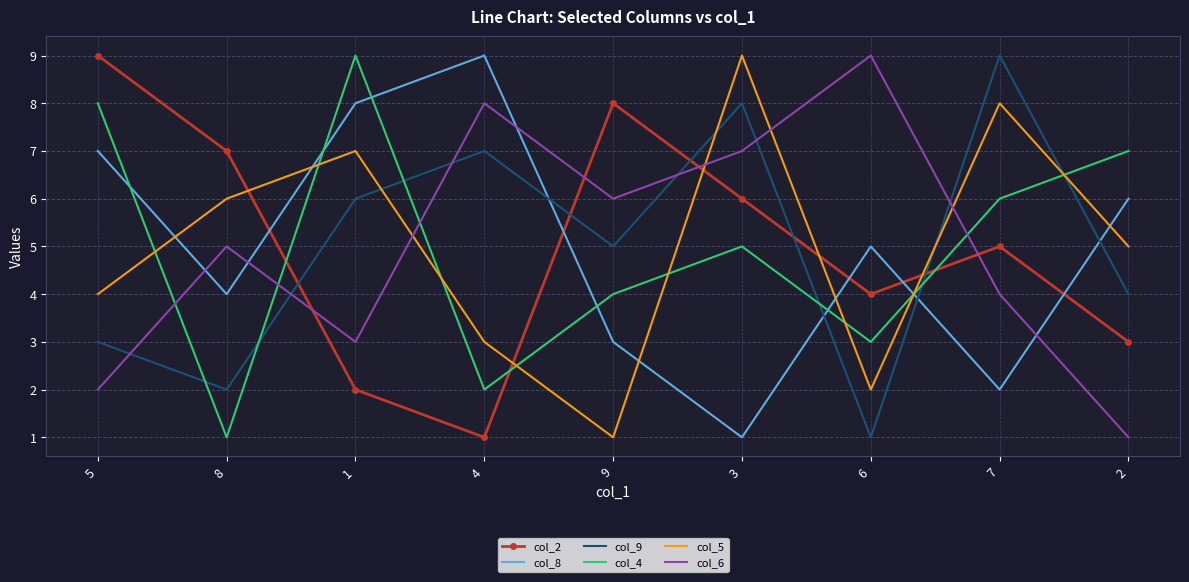

What is the greatest value displayed?

9